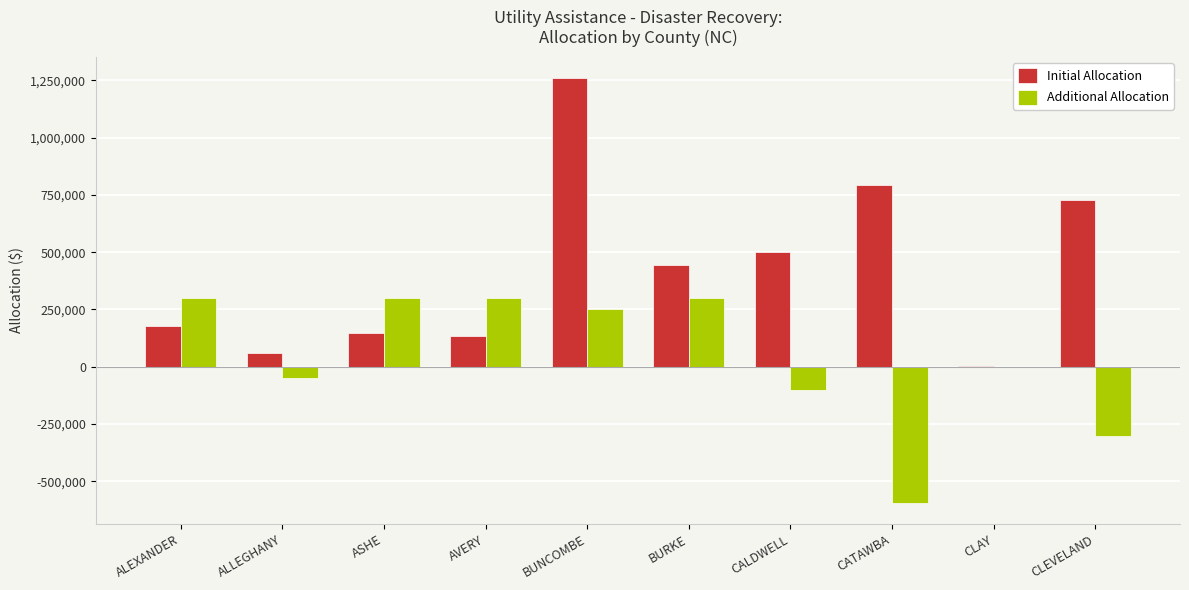

What is the sum of all Initial Allocation values?

4249504